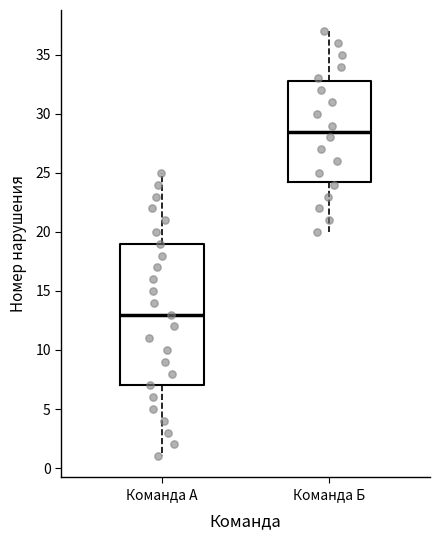

Where does the median line of the box for Команда A sit on the y-axis? The values are not printed on the chart, so give them approximately, as read against the axis.

13.0